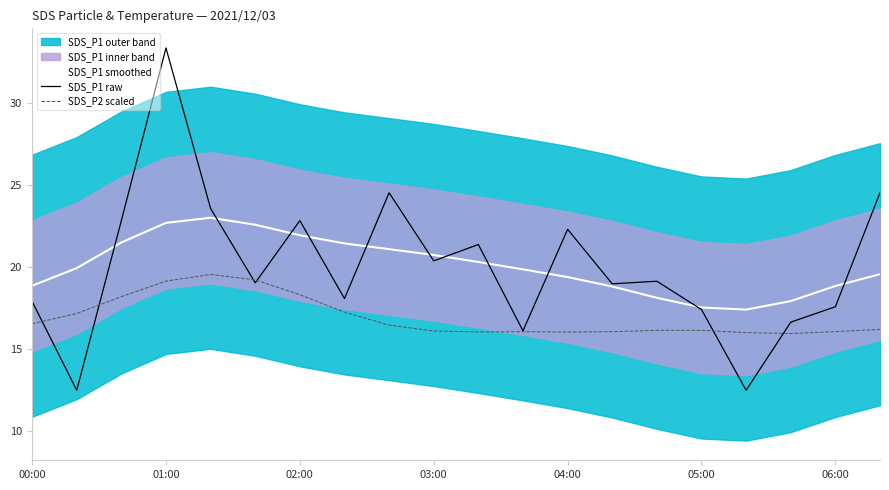

At which label does SDS_P2 scaled first exceed 16?

00:00